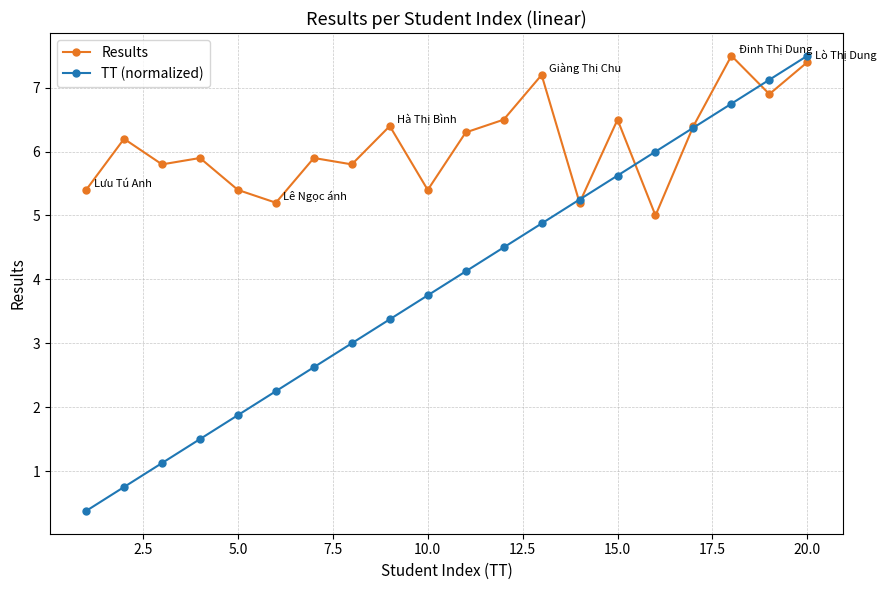

In Results, how many points are lower than both neighbors (excluding endpoints)?

7